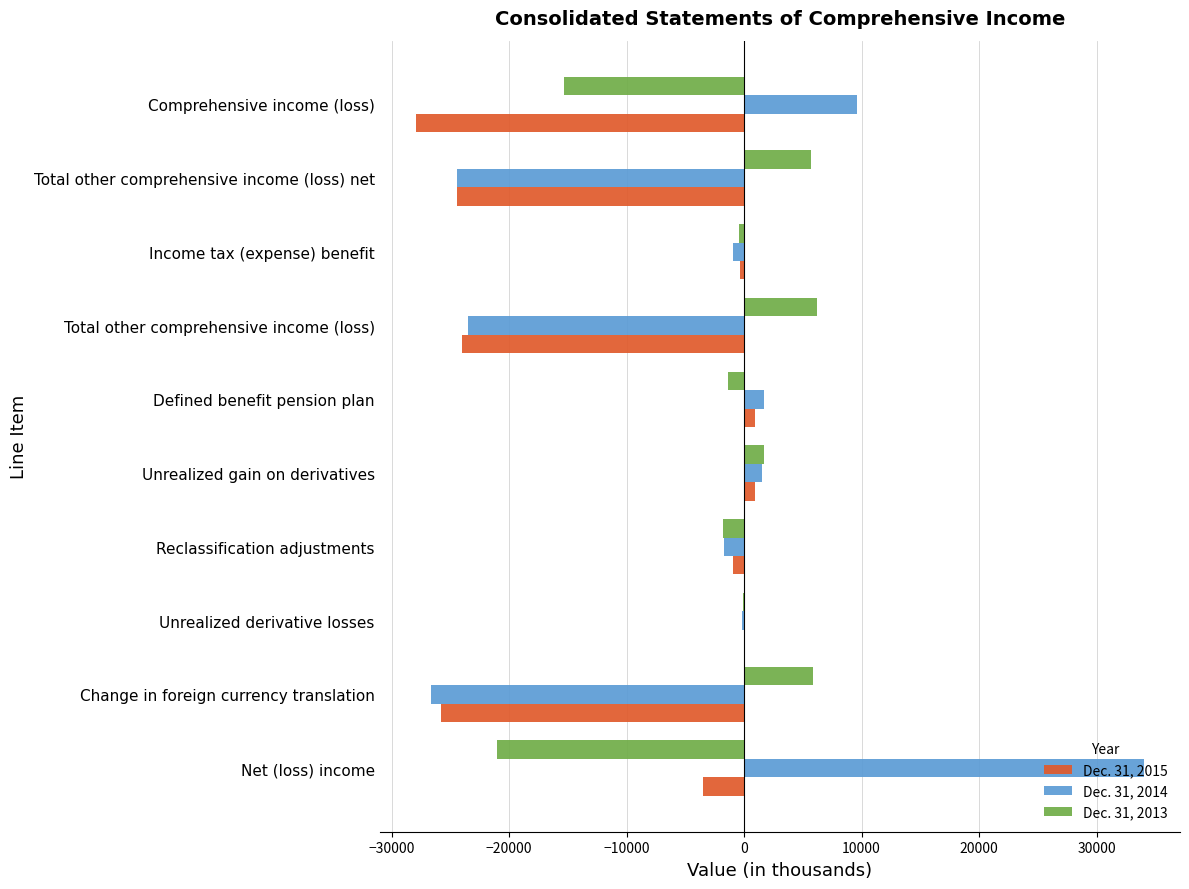

Which label corresponds to the largest value in the chart?

Net (loss) income